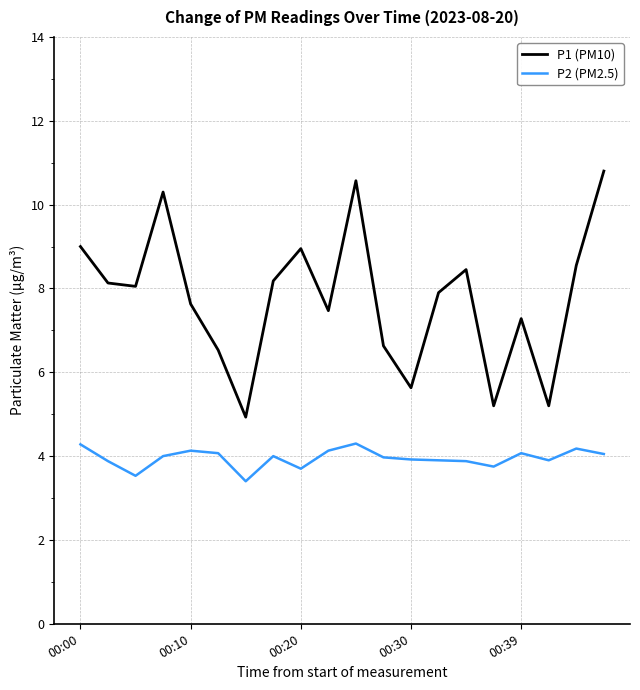

What is the difference between the maximum and minimum values in the P2 (PM2.5) series?

0.9